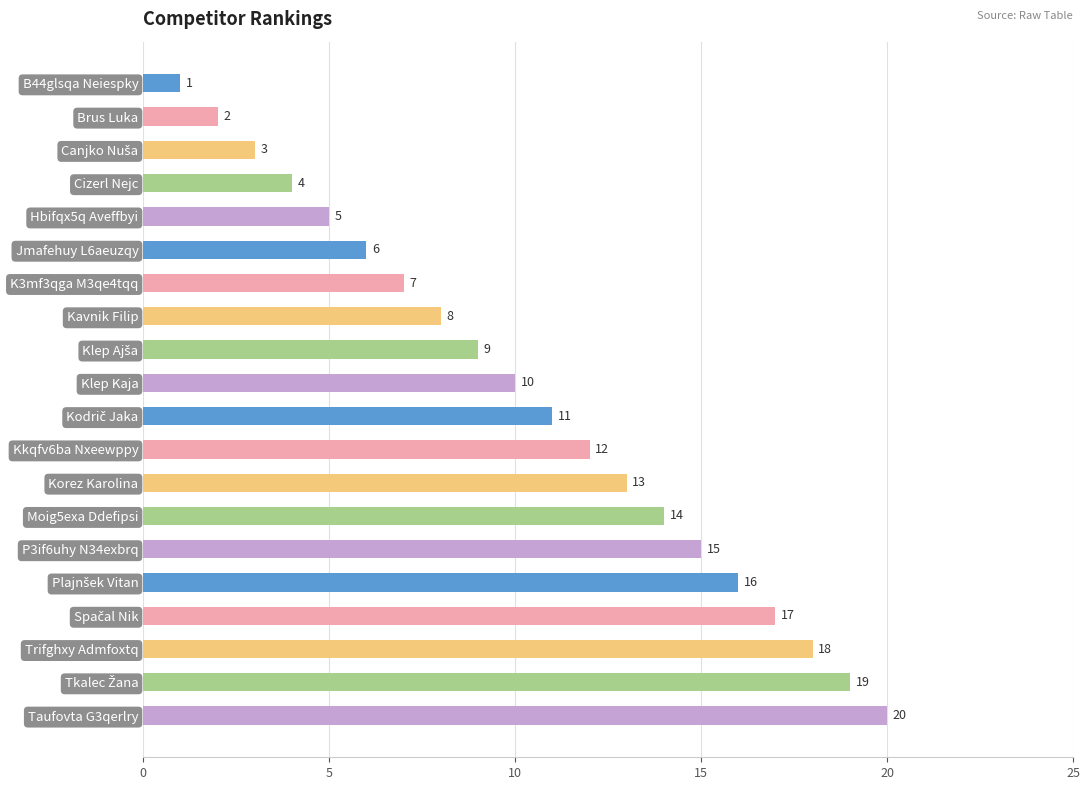

The chart shows a value of 7 at Trifghxy Admfoxtq. True or false?

False